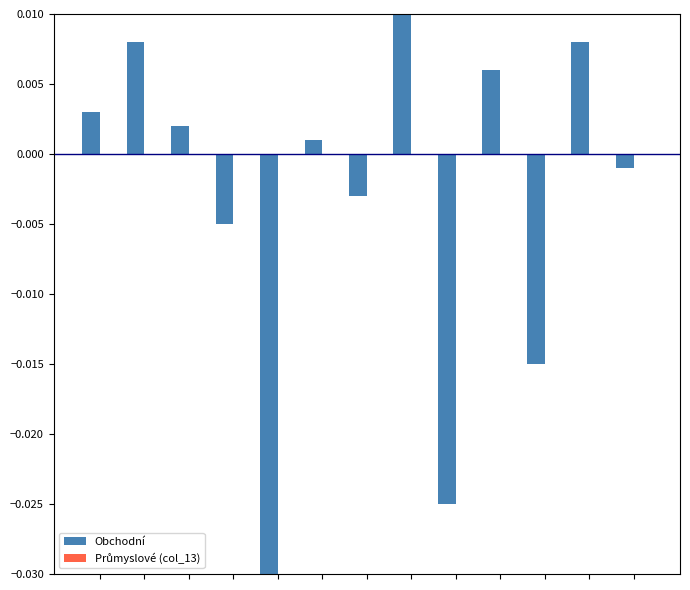

How many negative values are there?

6